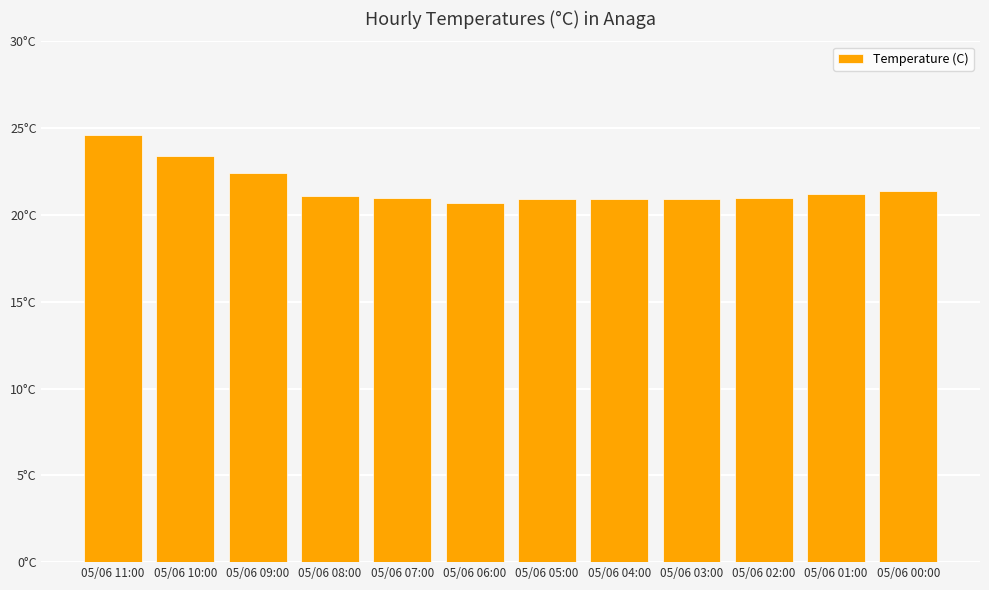

Are the bars horizontal?

No